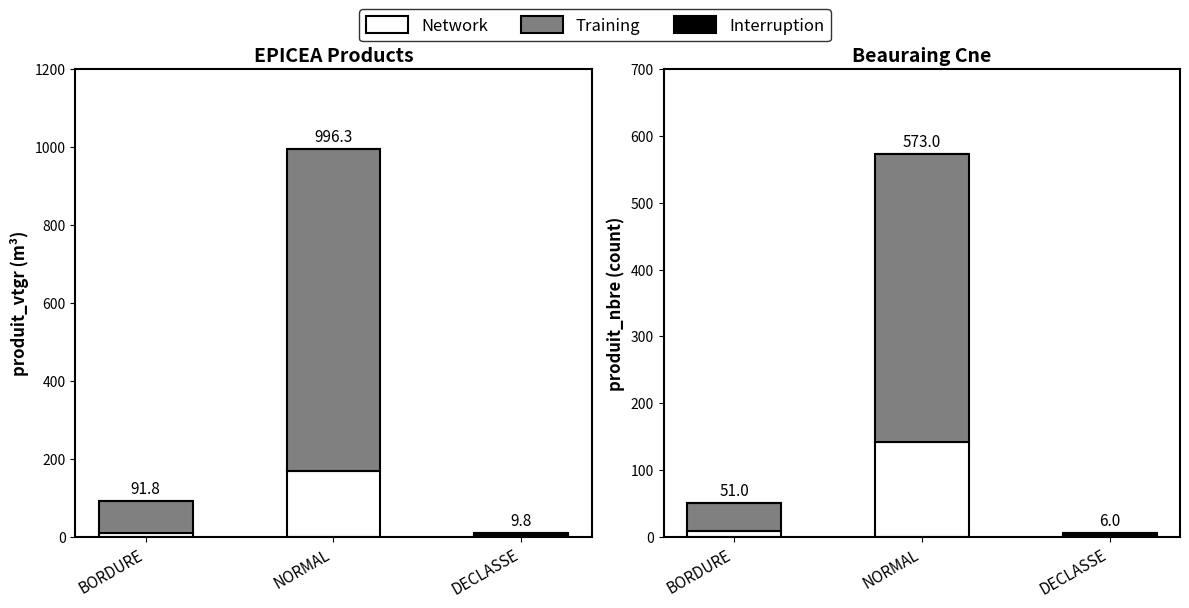

List the series in order of their overall mean, lowest first.

Interruption, Network, Training